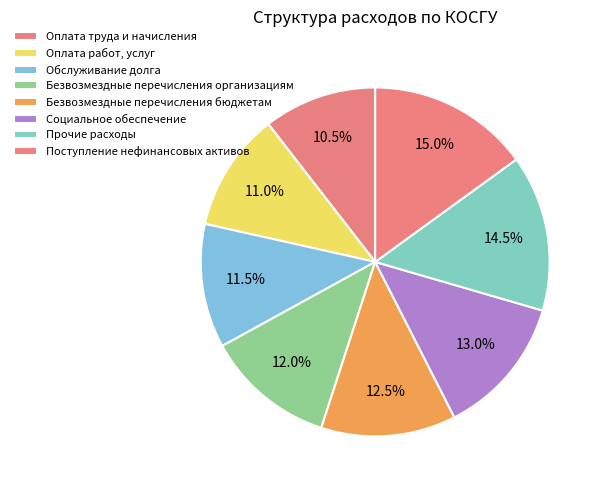

Which category has the biggest portion of the pie?

Поступление нефинансовых активов